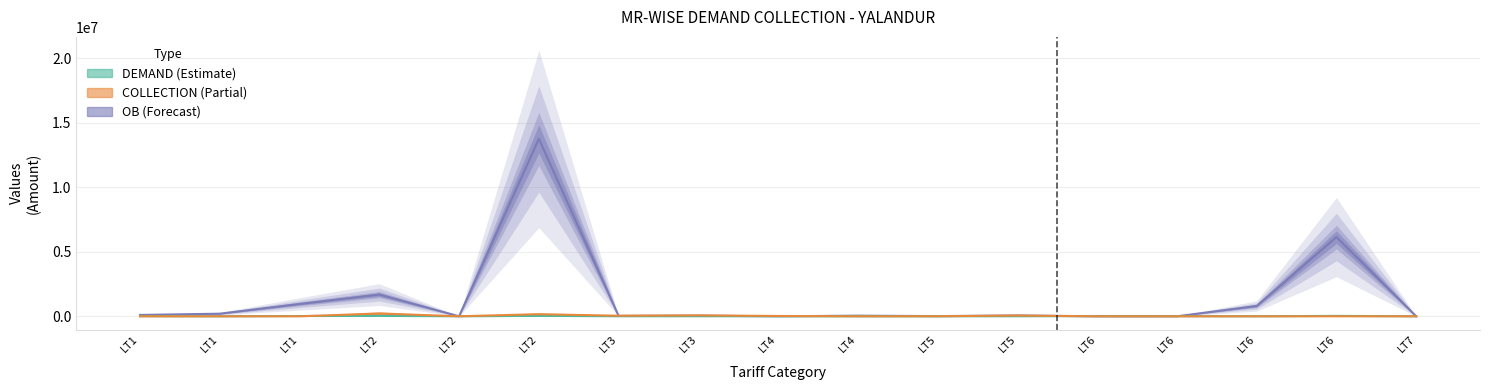

What are all the series names shown in the legend?

OB, DEMAND, COLLECTION